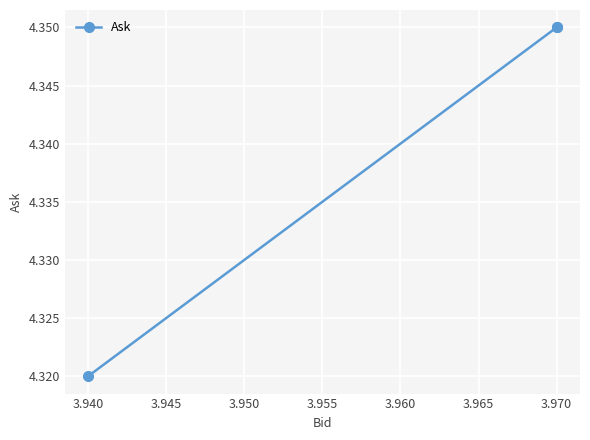

True or false: the data shows 7.5 at 3.940.

False